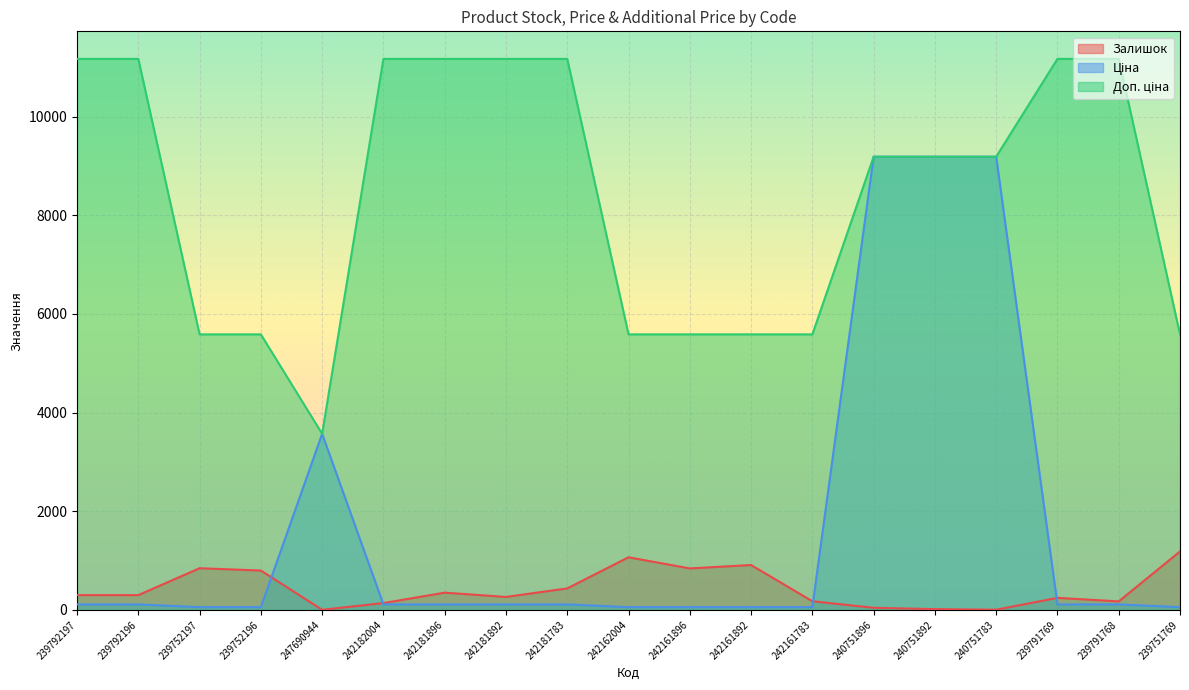

Is it true that Залишок equals 263.0 at 242181892?

True